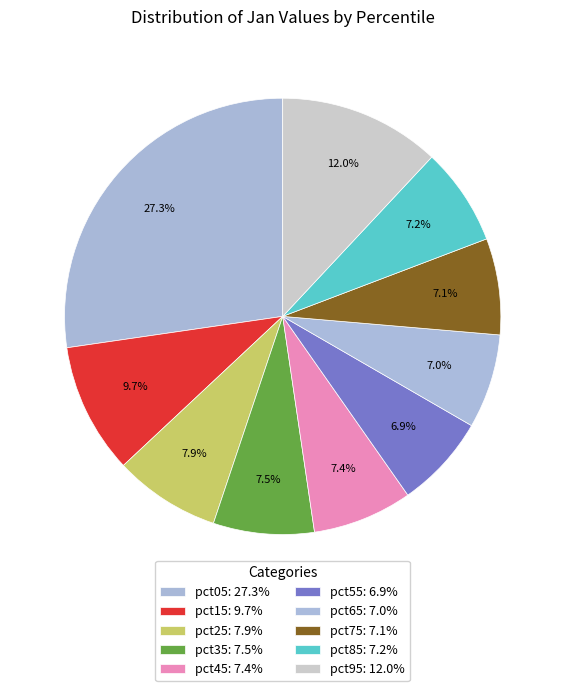

Count the number of slices in the pie.

10